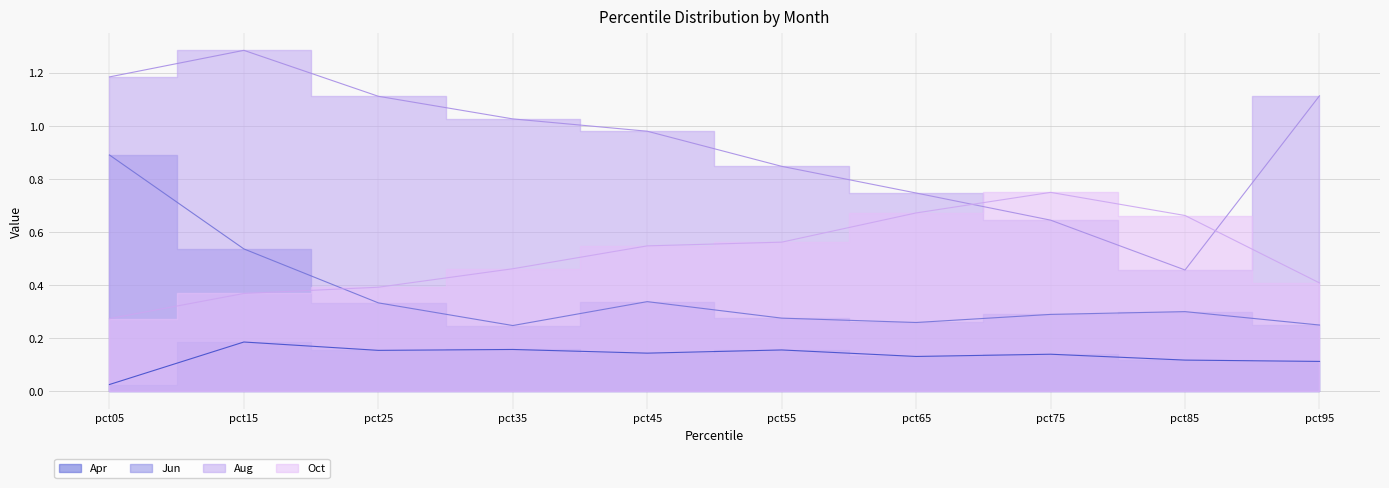

Count the Oct values in the range 0 to 1.

10